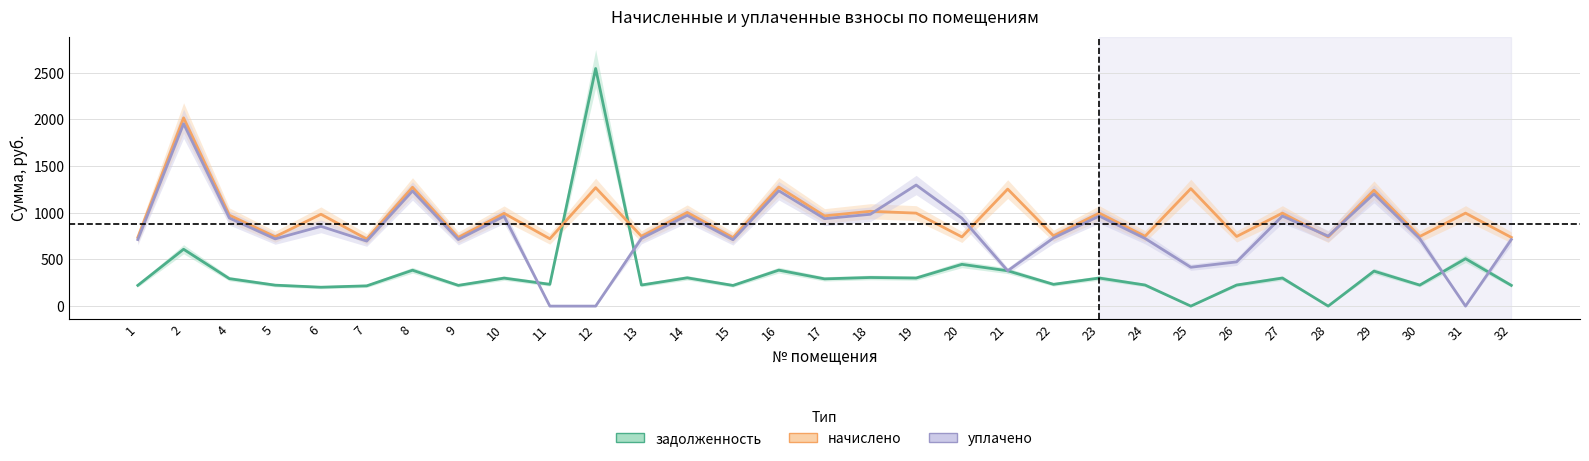

Which category has the highest value in the начислено series?

2